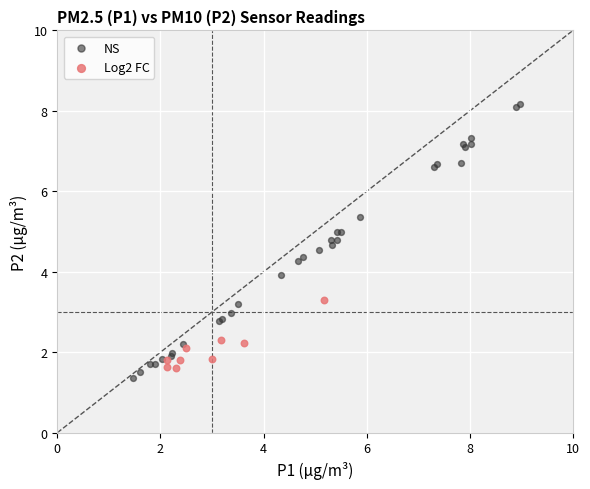

Which series contains the lowest Y value?

NS